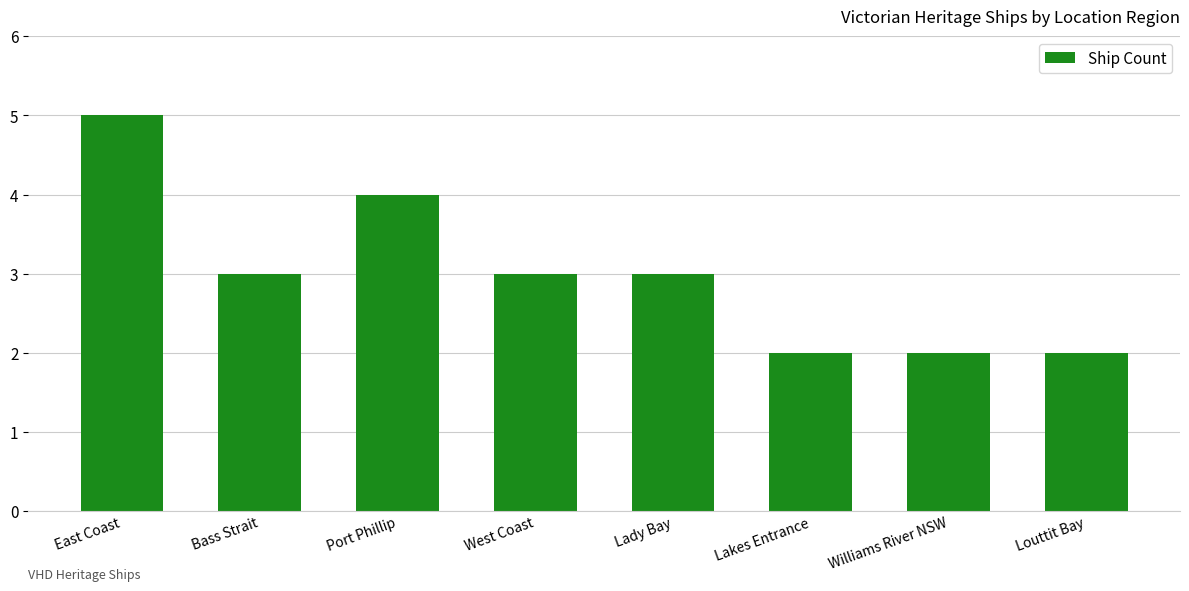

What is the difference between the maximum and minimum values?

3